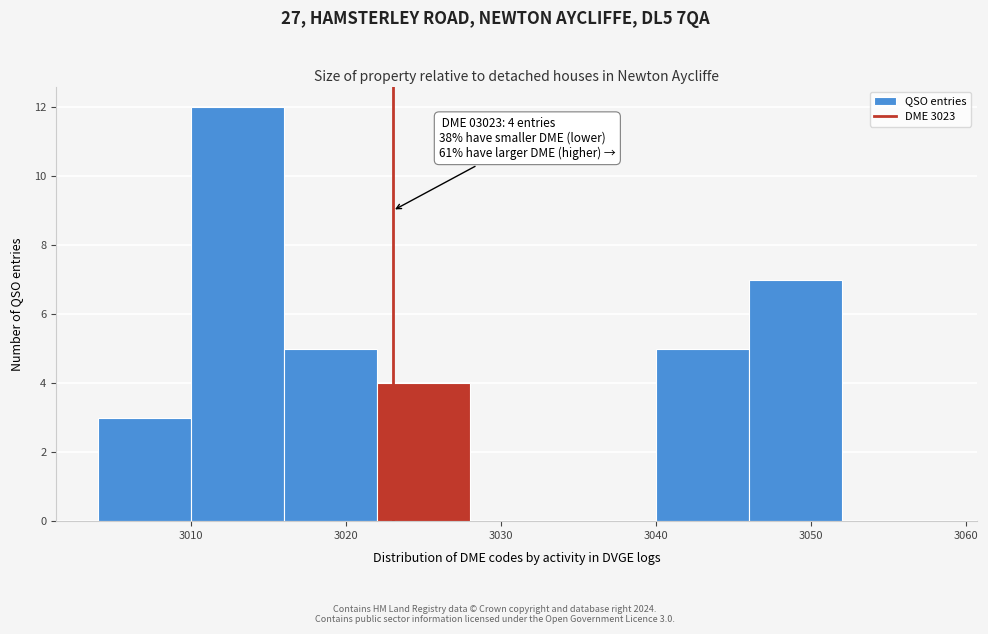

Which range on the x-axis has the tallest bar?

3010 to 3016